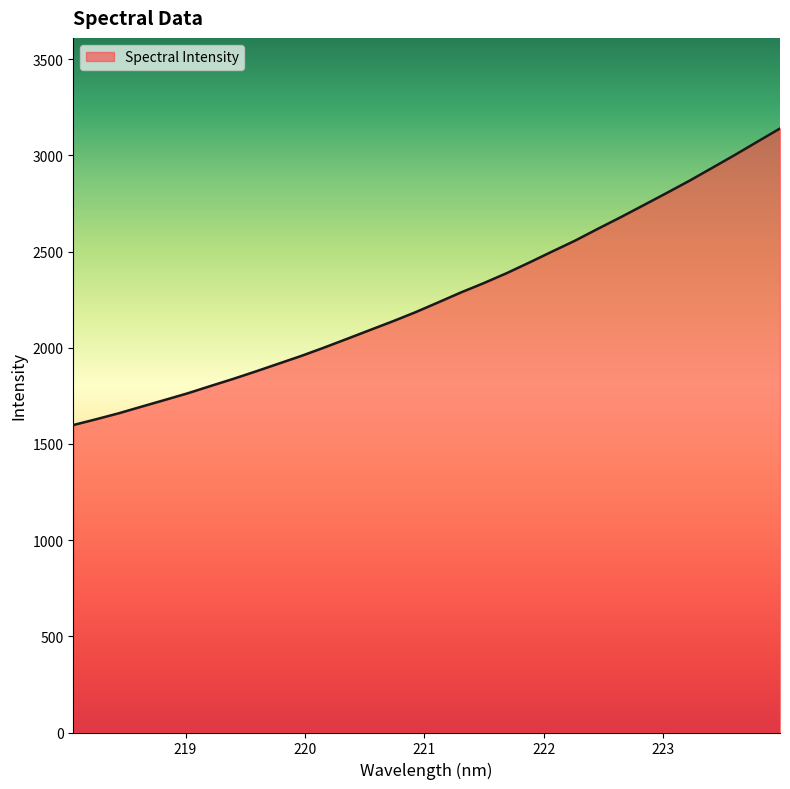

What is the greatest value displayed?

3139.8